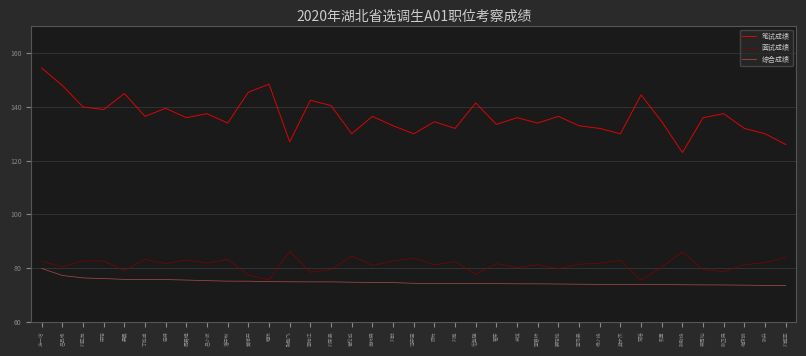

Rank the series at 张卫民 from lowest to highest value.

综合成绩, 面试成绩, 笔试成绩